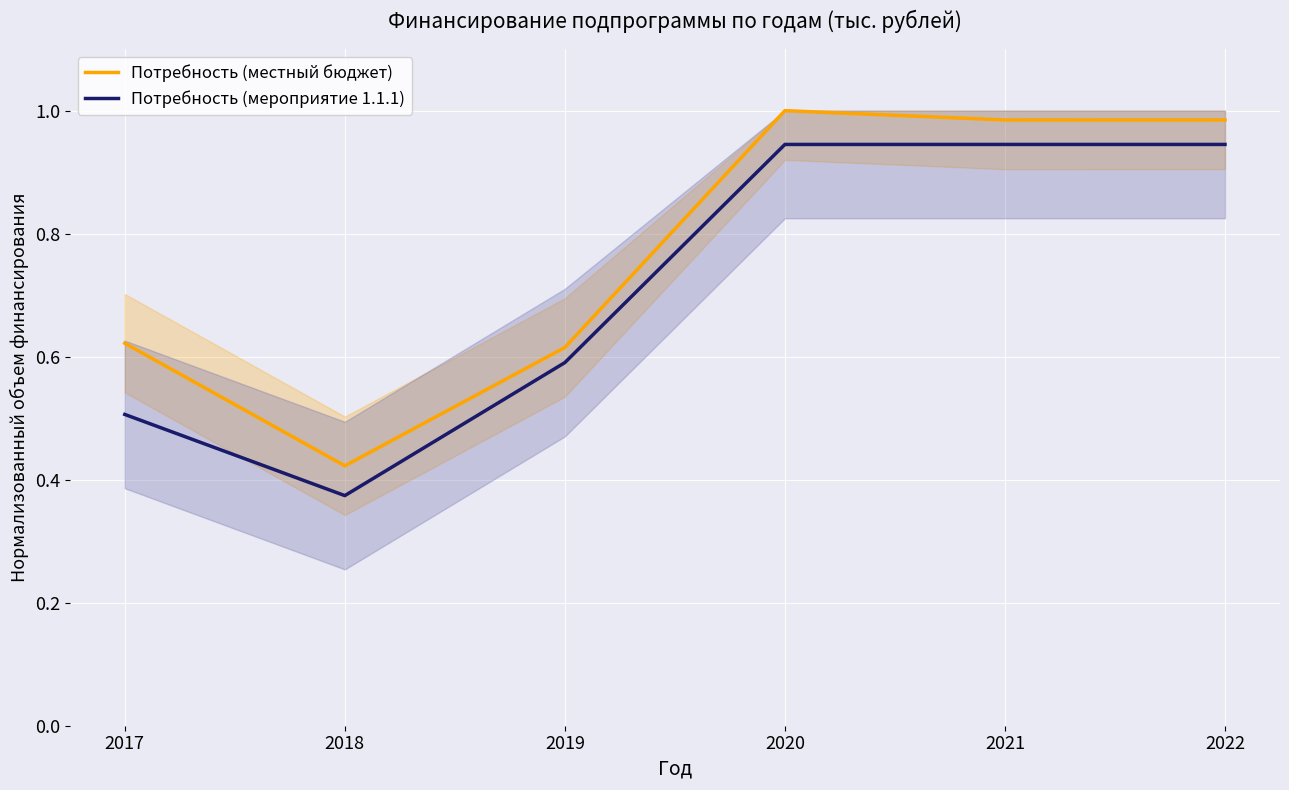

Is it true that Потребность (местный бюджет) equals 0.4 at 2022?

False